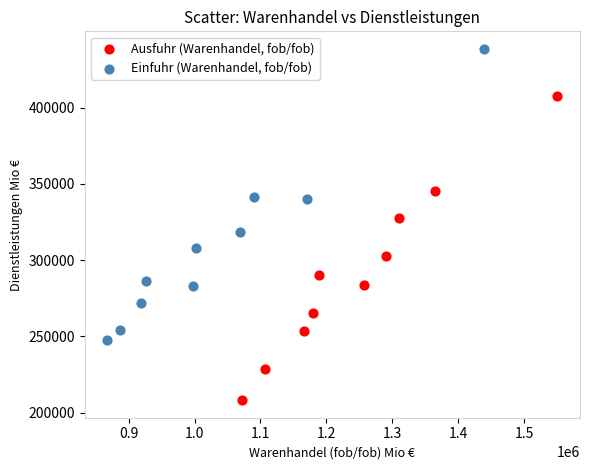

What are all the series names shown in the legend?

Ausfuhr (Warenhandel, fob/fob), Einfuhr (Warenhandel, fob/fob)